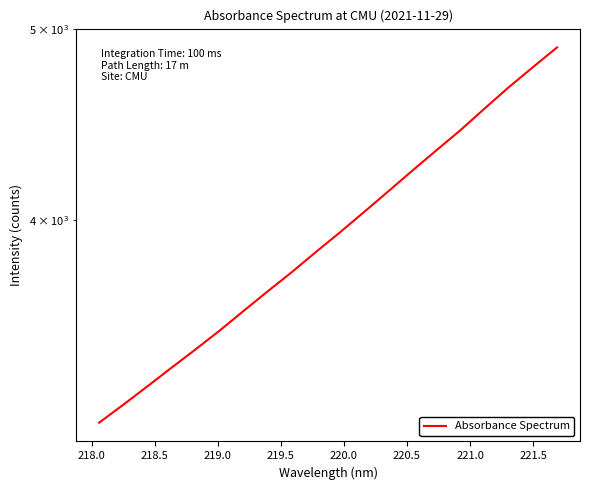

What is the greatest value displayed?

4895.2